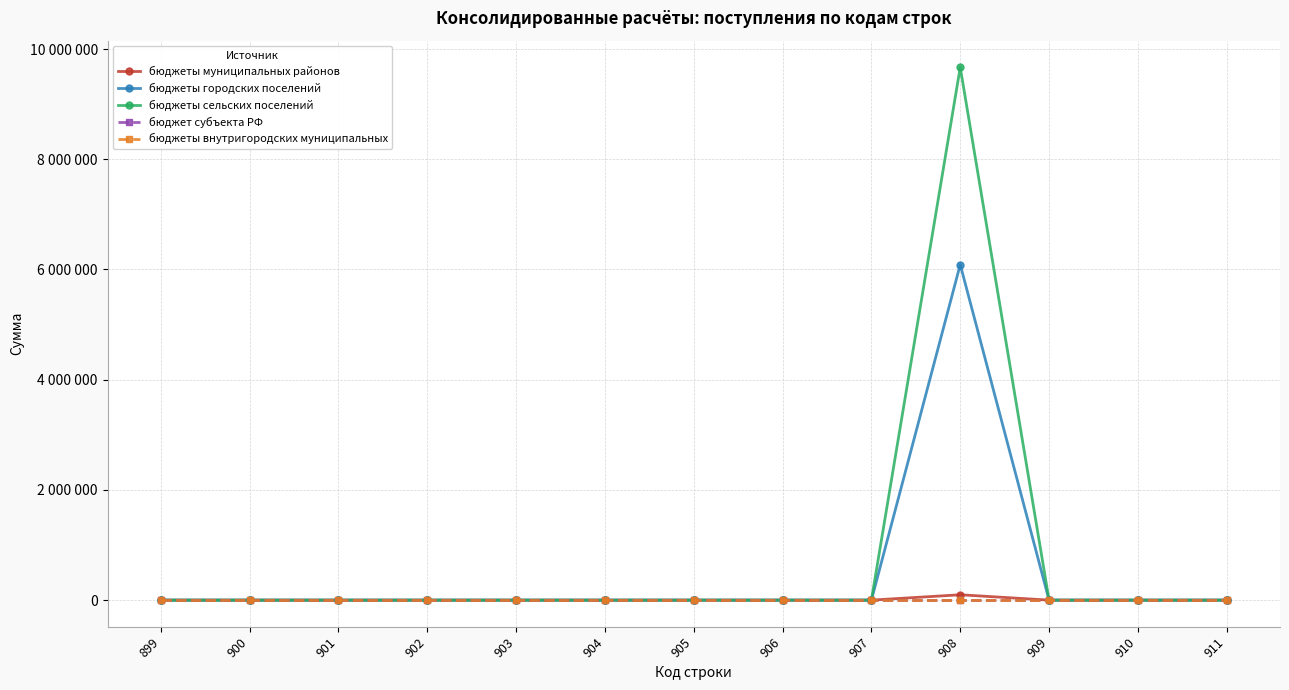

Does the chart have visible grid lines?

Yes